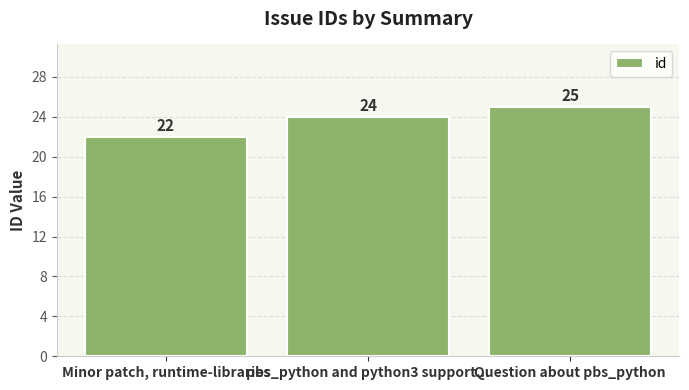

What is the greatest value displayed?

25